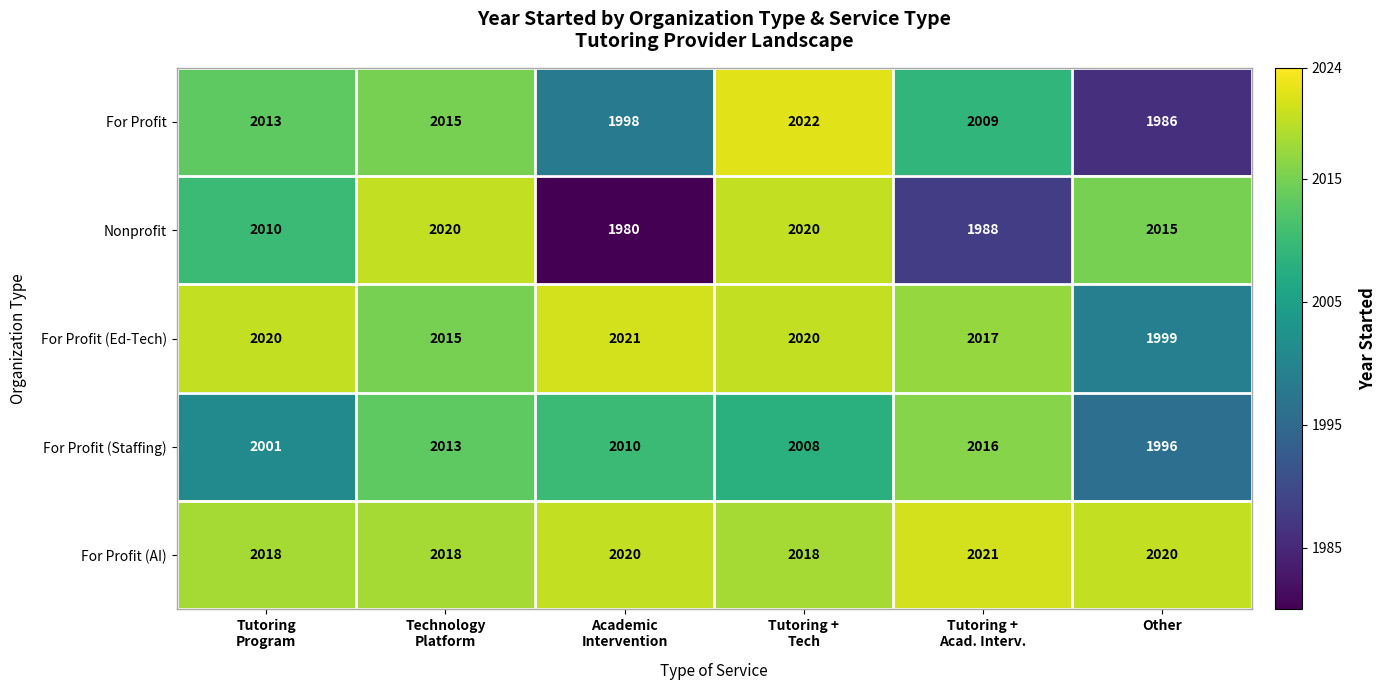

Which series has the largest total across all categories?

For Profit (AI)